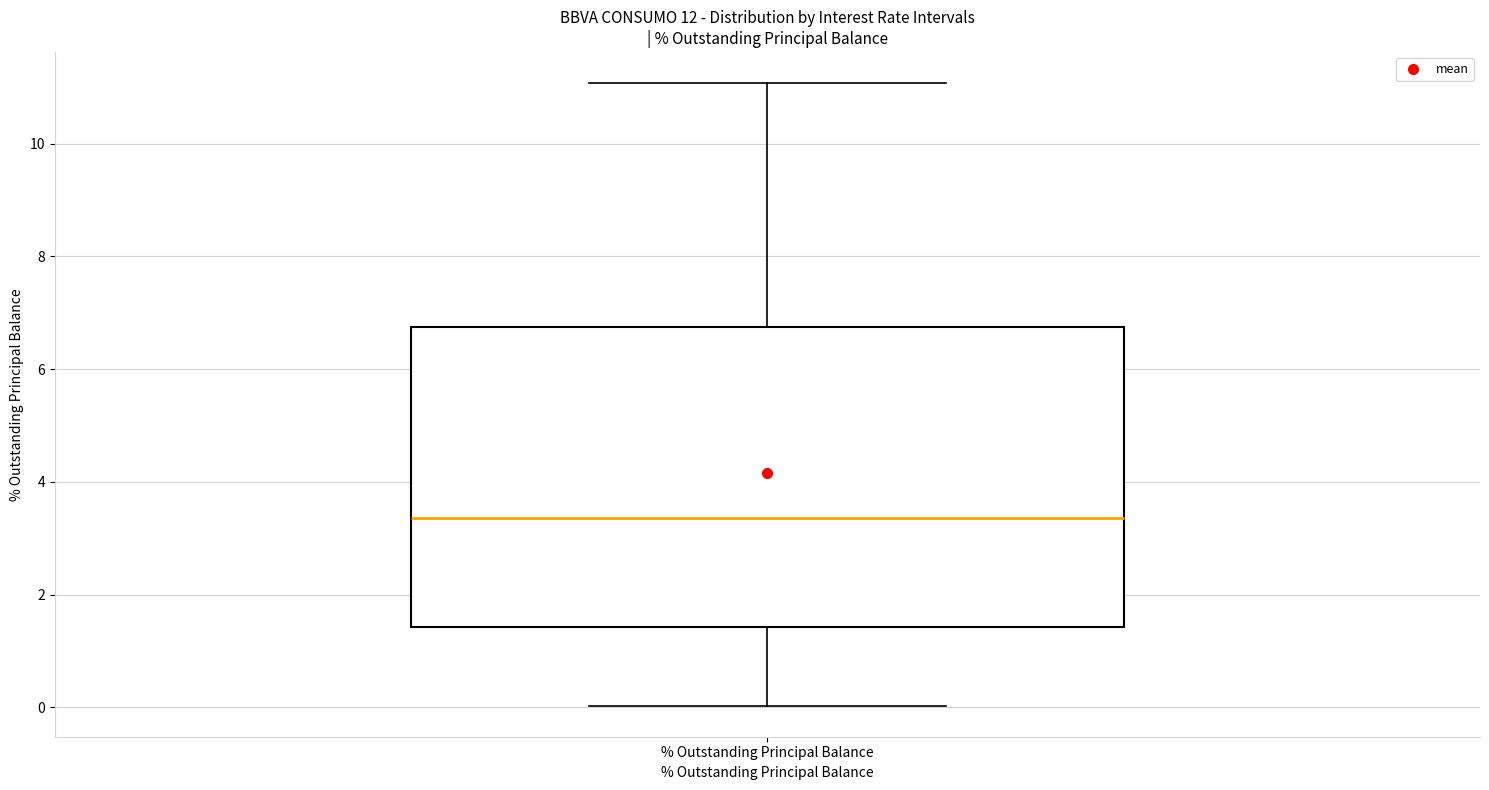

Read this box plot against the y-axis: the position of the median line, the range covered by the box, and the ends of both whiskers. The values are not printed on the chart, so give them approximately, as read against the axis.

median 3.4, box 1.4 to 6.8, whiskers 0.0 to 11.0